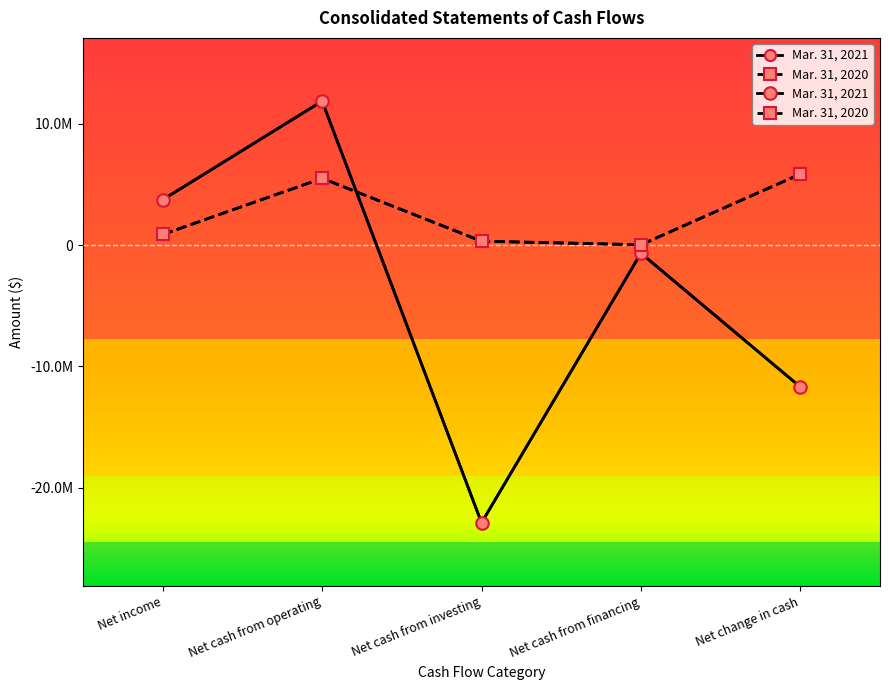

What is the average value of the Mar. 31, 2021 series?

-3928143